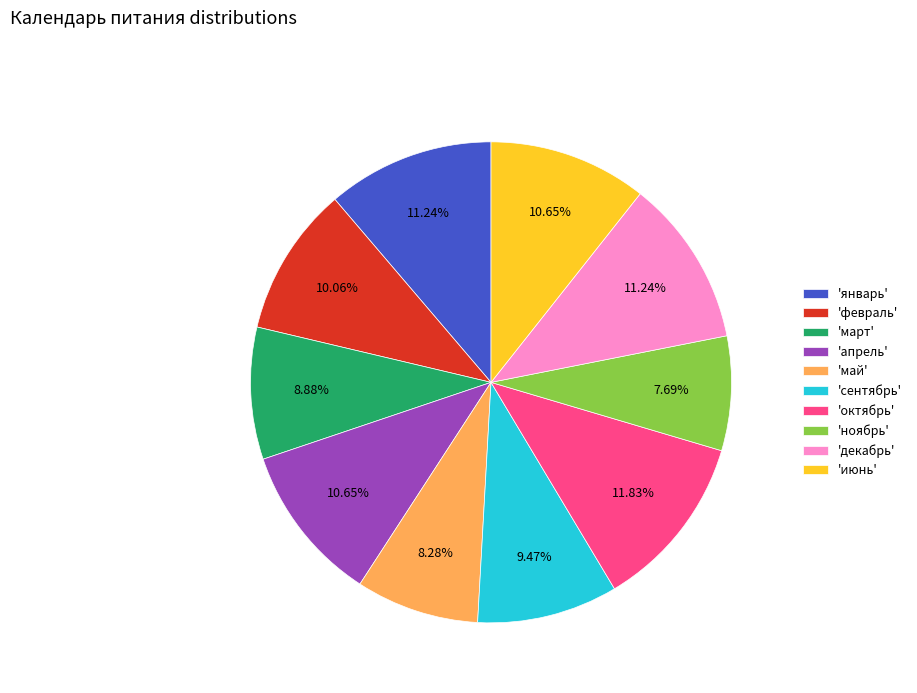

Does 'май' account for over 50% of the chart?

No